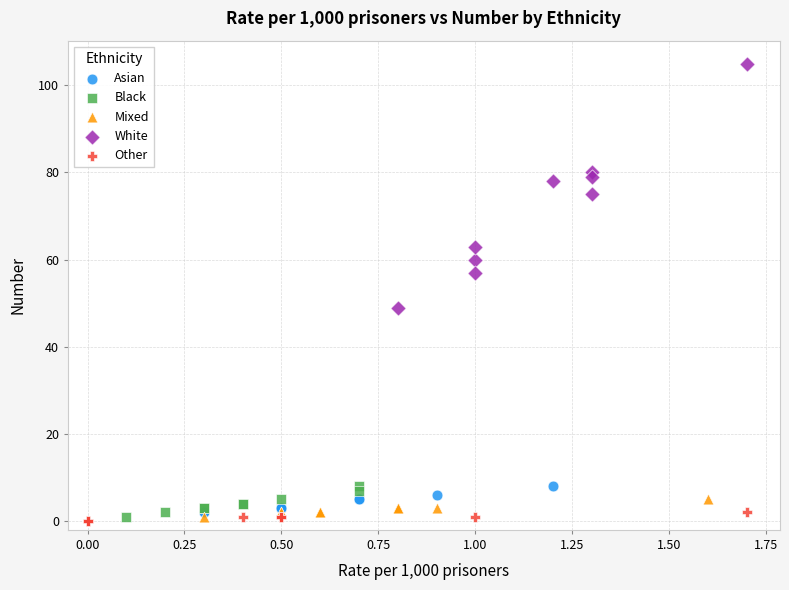

Which series reaches the minimum Y coordinate?

Other